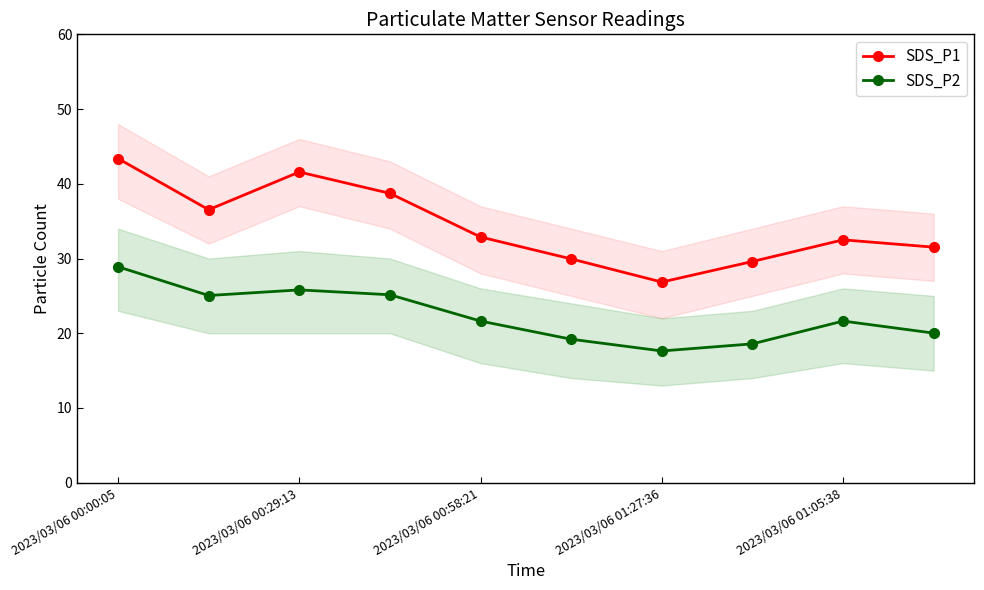

What is the minimum value for SDS_P1?

26.9